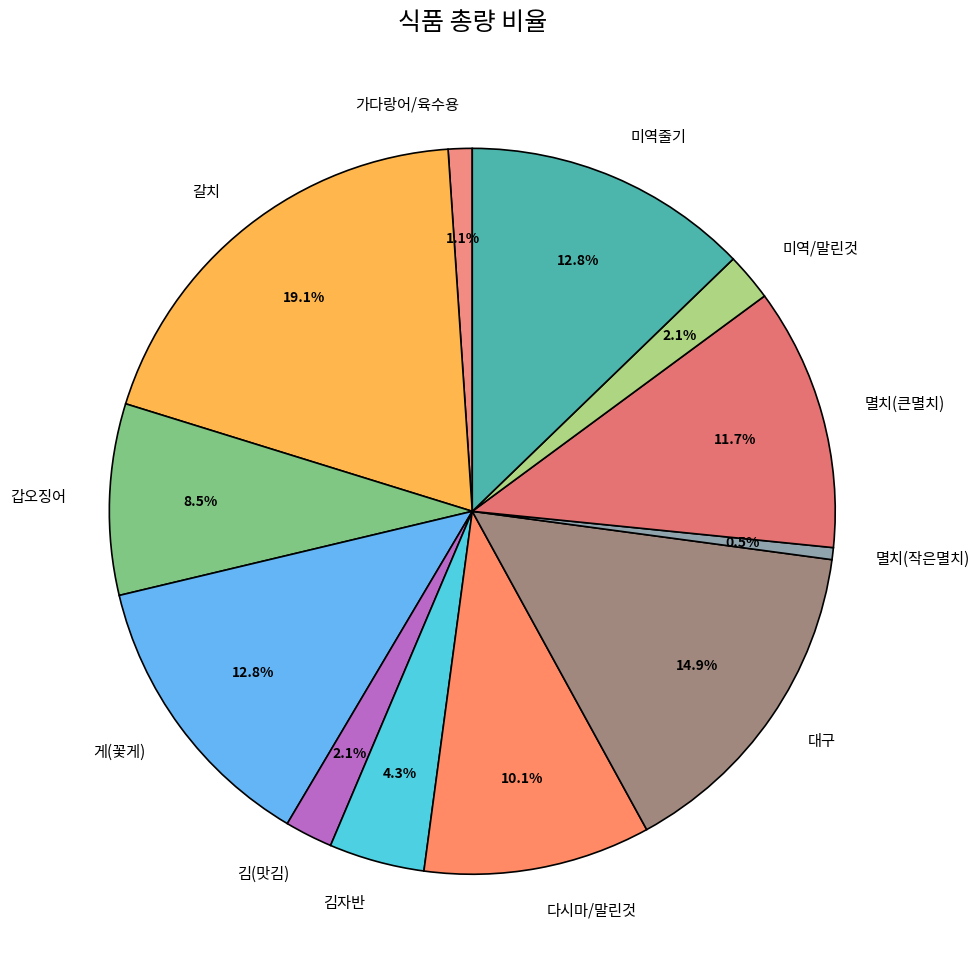

Is there a majority slice in this chart?

No